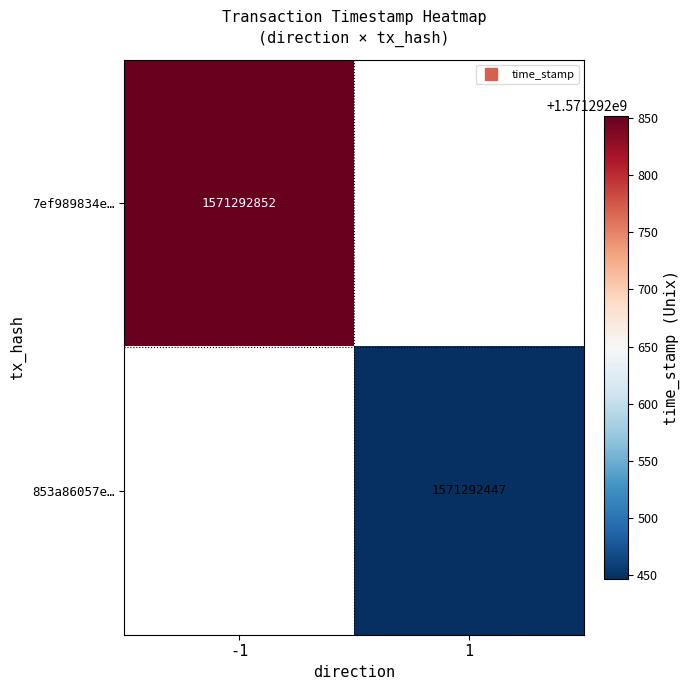

Which series changed the most between 0 and 1?

7ef989834e0df6bf9652e1fc34b2abca7e83a44